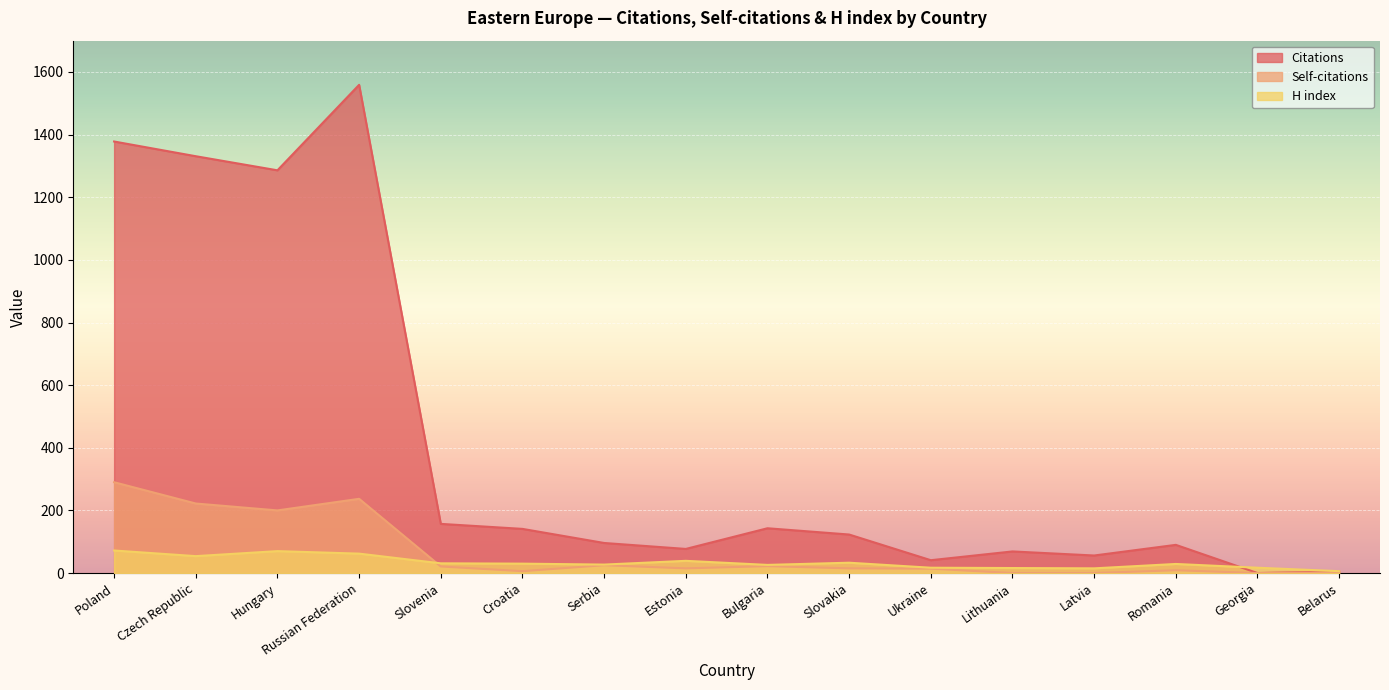

What is the difference between the maximum and second lowest values in the Self-citations series?

290